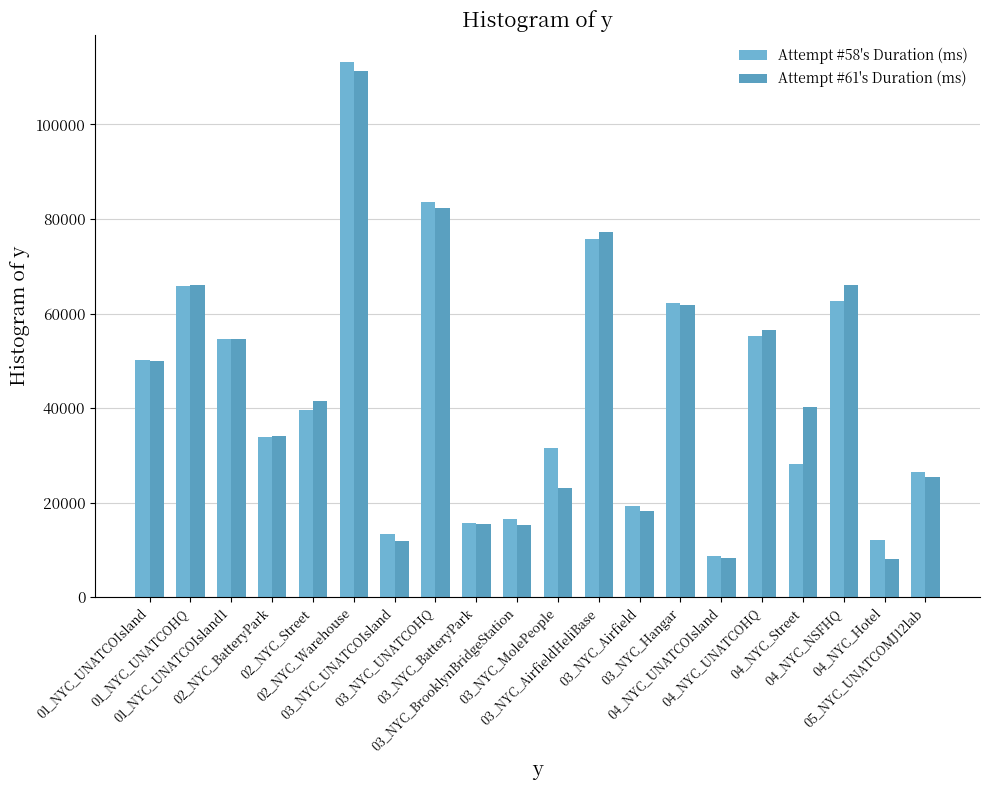

At which label does Attempt #61's Duration (ms) first exceed 41525?

01_NYC_UNATCOIsland